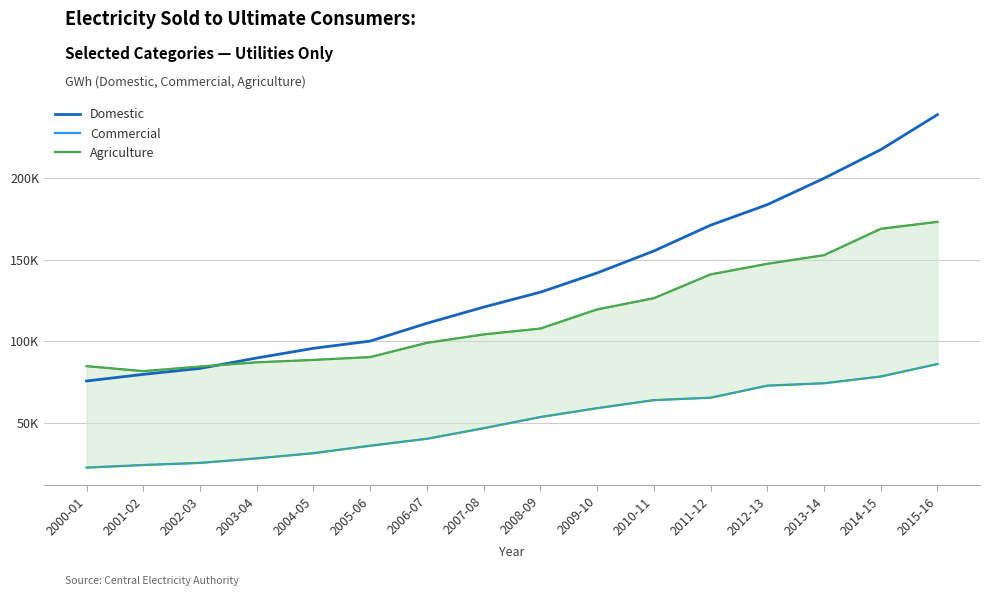

How many data points in Agriculture are above 107776?

8